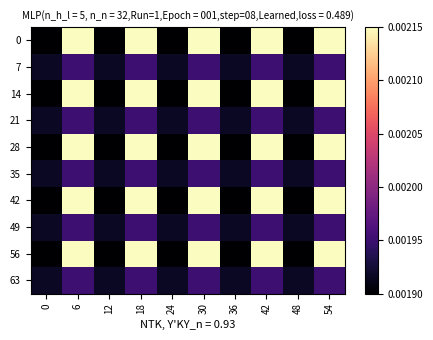

Which series has the largest total across all categories?

row_0